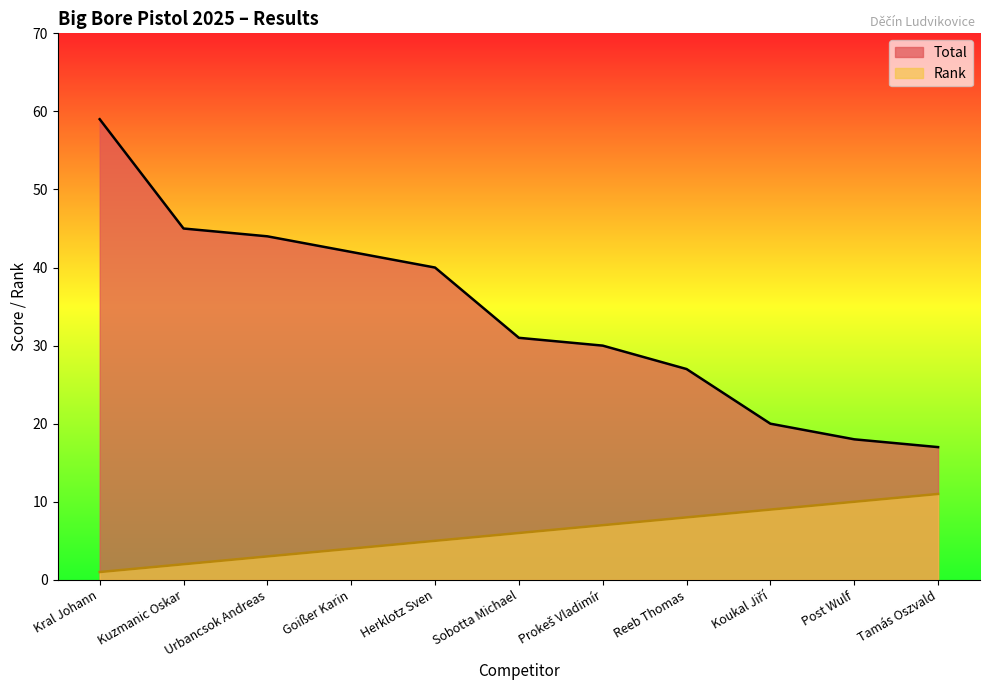

List the labels in order of Total value, smallest first.

Tamás Oszvald, Post Wulf, Koukal Jiří, Reeb Thomas, Prokeš Vladimír, Sobotta Michael, Herklotz Sven, Goißer Karin, Urbancsok Andreas, Kuzmanic Oskar, Kral Johann